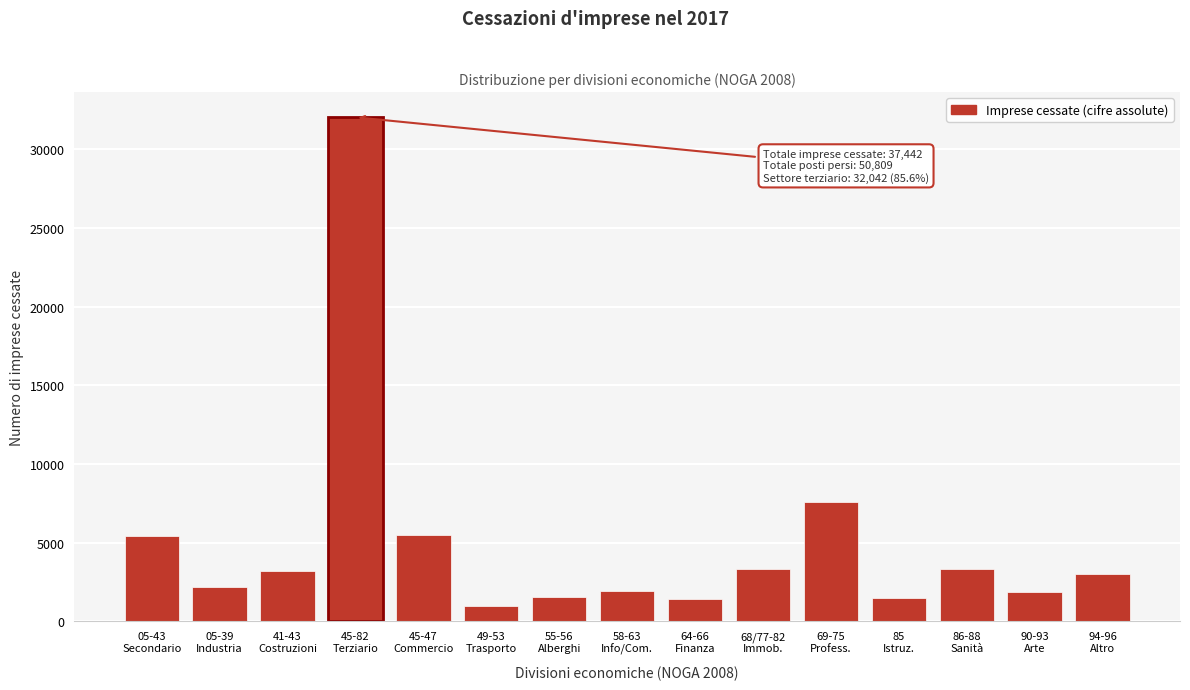

What is the sum of all values?

74884